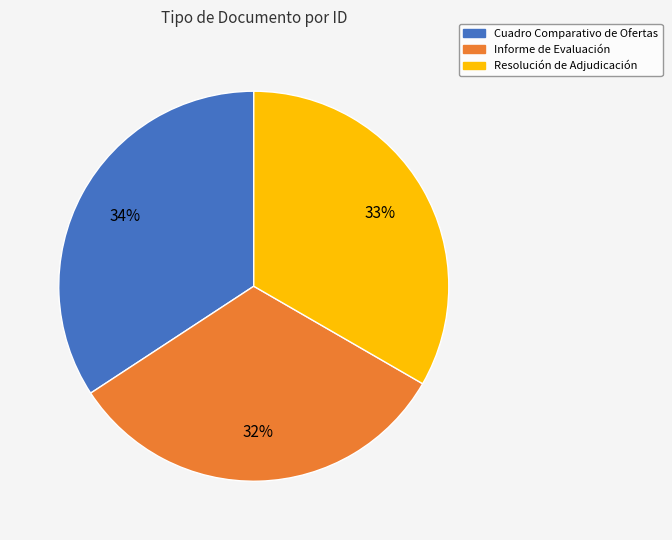

Count the number of slices in the pie.

3